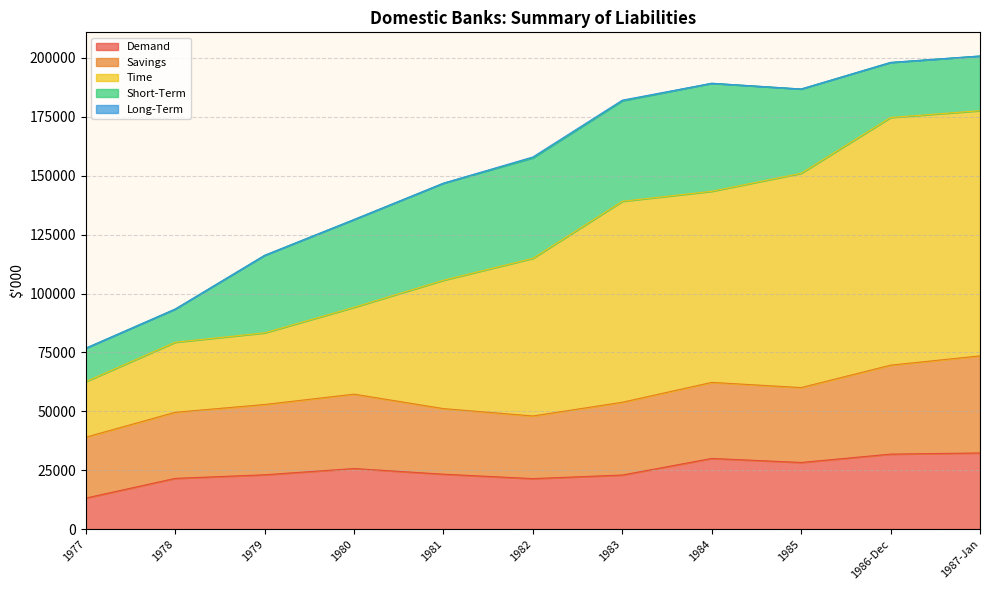

True or false: Savings and Long-Term cross at least once.

False